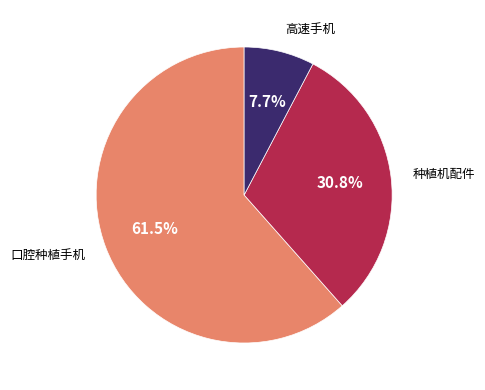

Is there a majority slice in this chart?

Yes